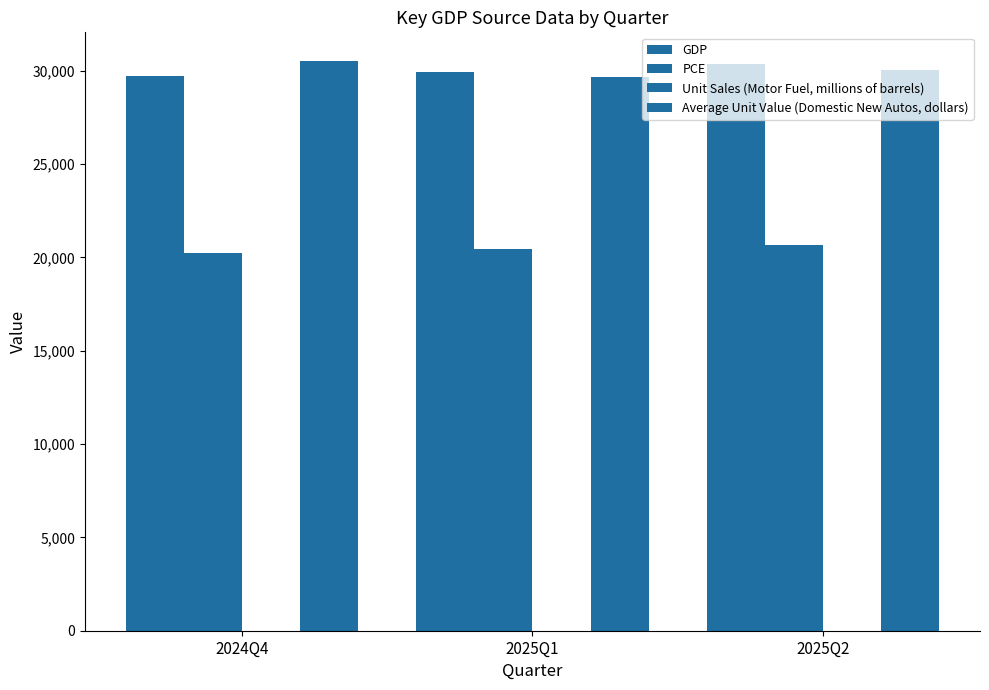

Where is Unit Sales (Motor Fuel, millions of barrels) nearest to the value 8?

2024Q4